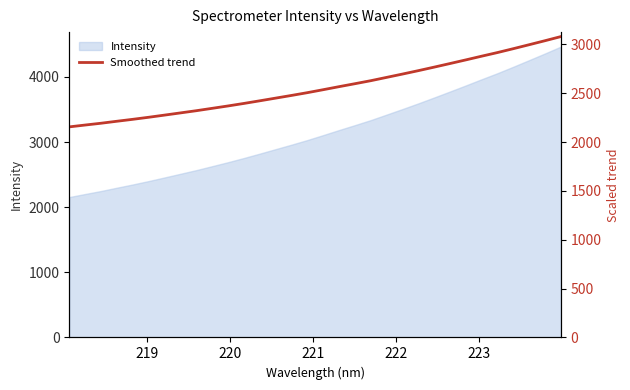

What is the difference between the maximum and minimum values?

923.9